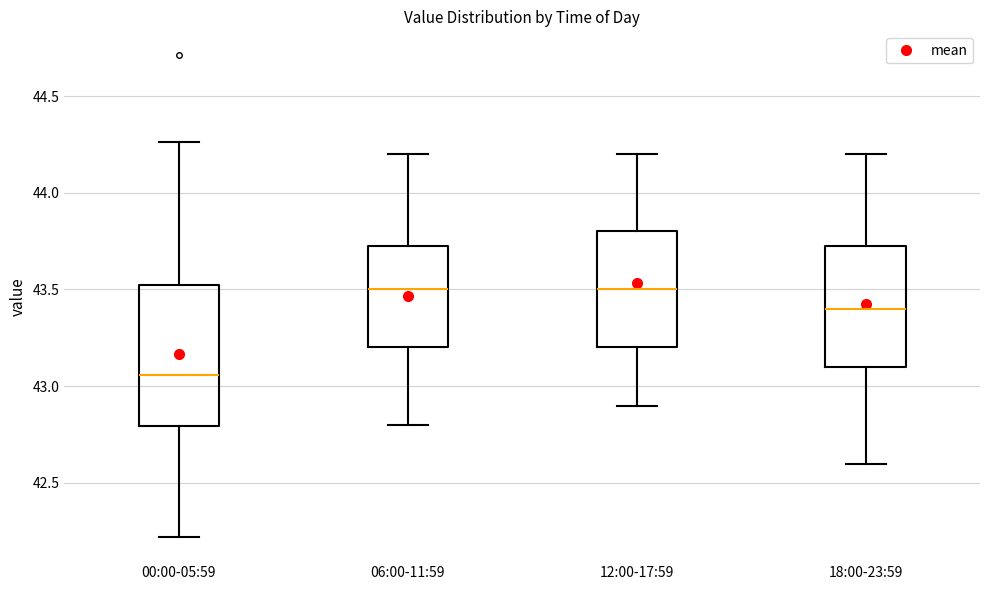

Reading left to right, read every box against the y-axis: the position of its median line, the range the box covers, and the ends of its whiskers. The values are not printed on the chart, so give them approximately, as read against the axis.

00:00-05:59: median 43.05, box 42.80 to 43.50, whiskers 42.20 to 44.25
06:00-11:59: median 43.50, box 43.20 to 43.75, whiskers 42.80 to 44.20
12:00-17:59: median 43.50, box 43.20 to 43.80, whiskers 42.90 to 44.20
18:00-23:59: median 43.40, box 43.10 to 43.75, whiskers 42.60 to 44.20